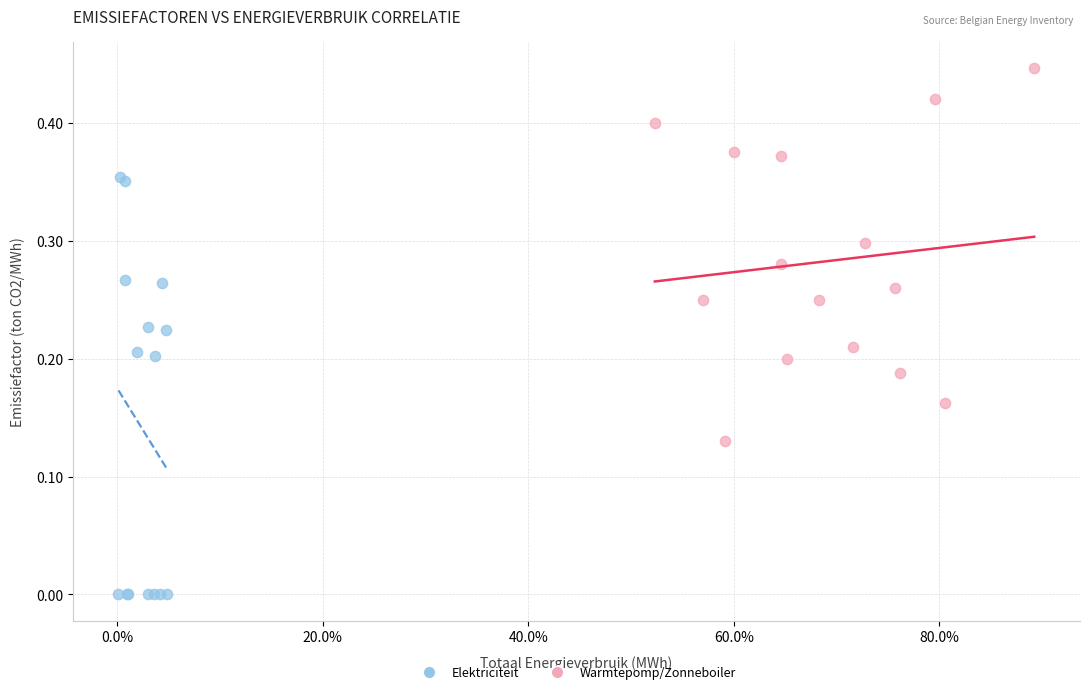

Which series reaches the maximum Y coordinate?

Warmtepomp/Zonneboiler